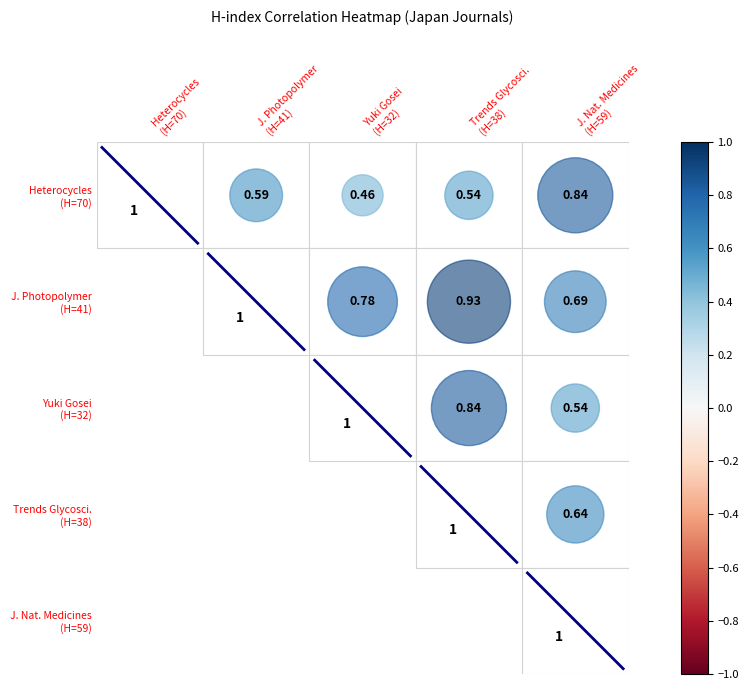

The chart shows a value of -0.6 at Heterocycles
(H=70). True or false?

False